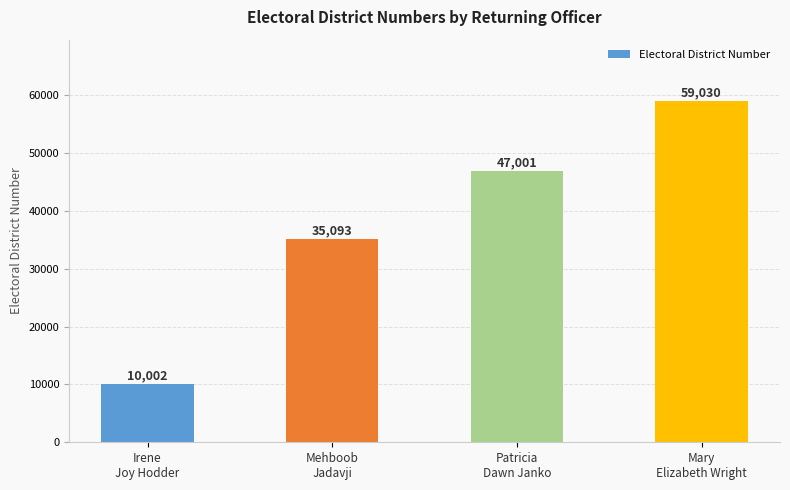

How many data points does each series have?

4